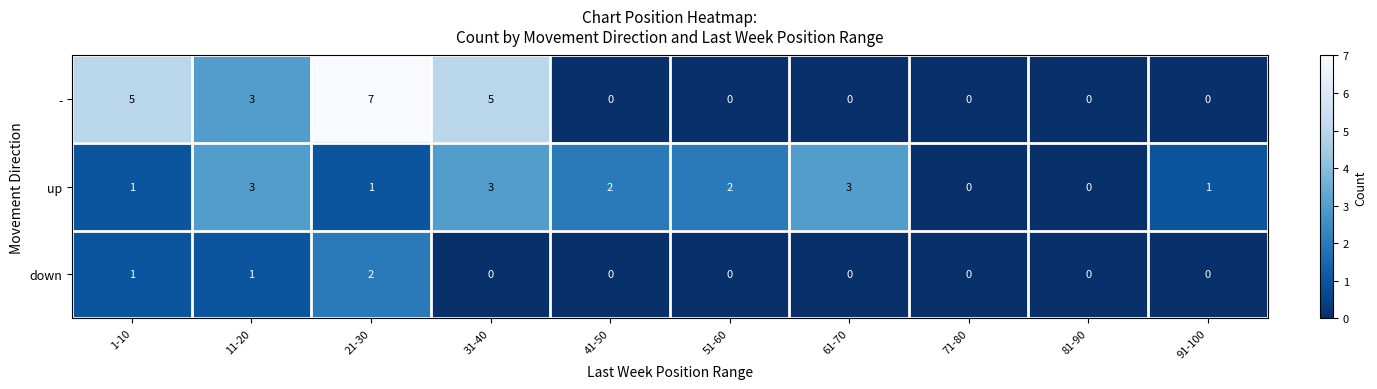

Rank the series by their maximum value, from highest to lowest.

-, up, down